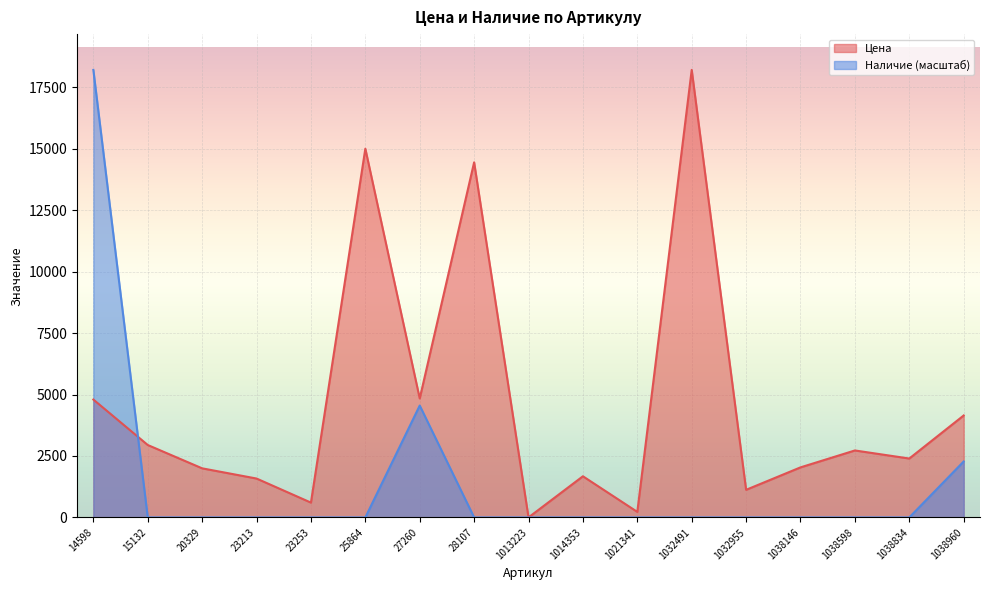

Which series changed the most between 27260 and 1038834?

Наличие